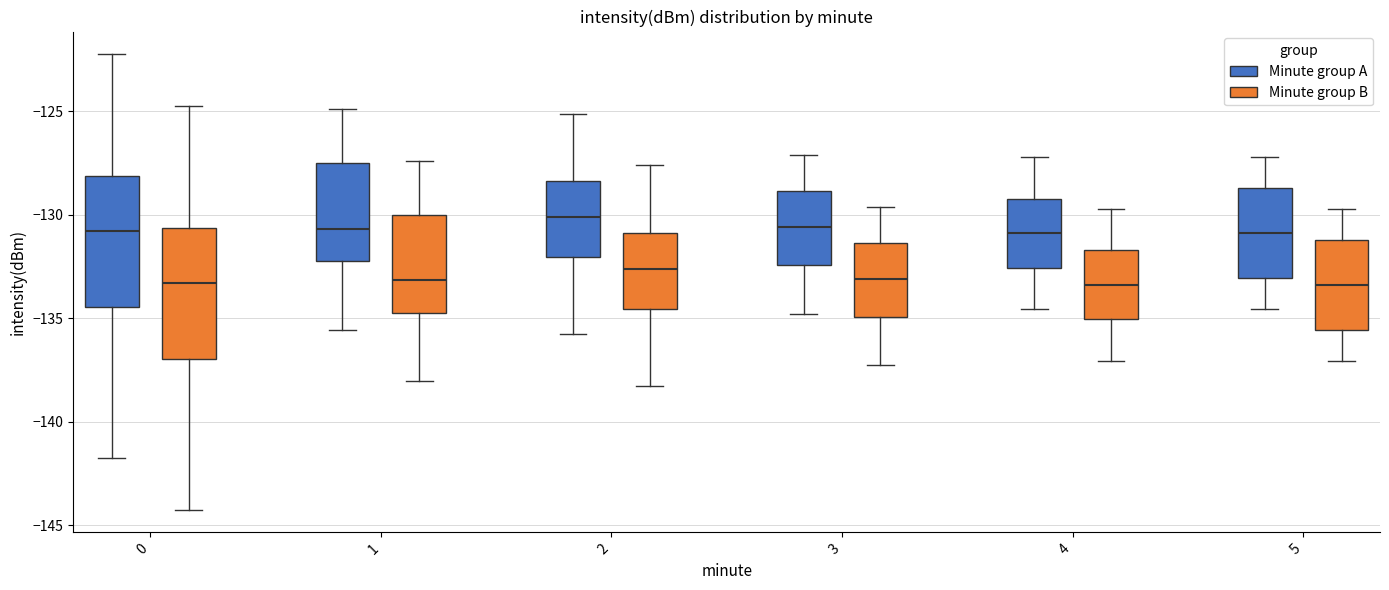

Where is the lower edge of the box for 2 (Minute group A) on the y-axis? The values are not printed on the chart, so give them approximately, as read against the axis.

-132.0